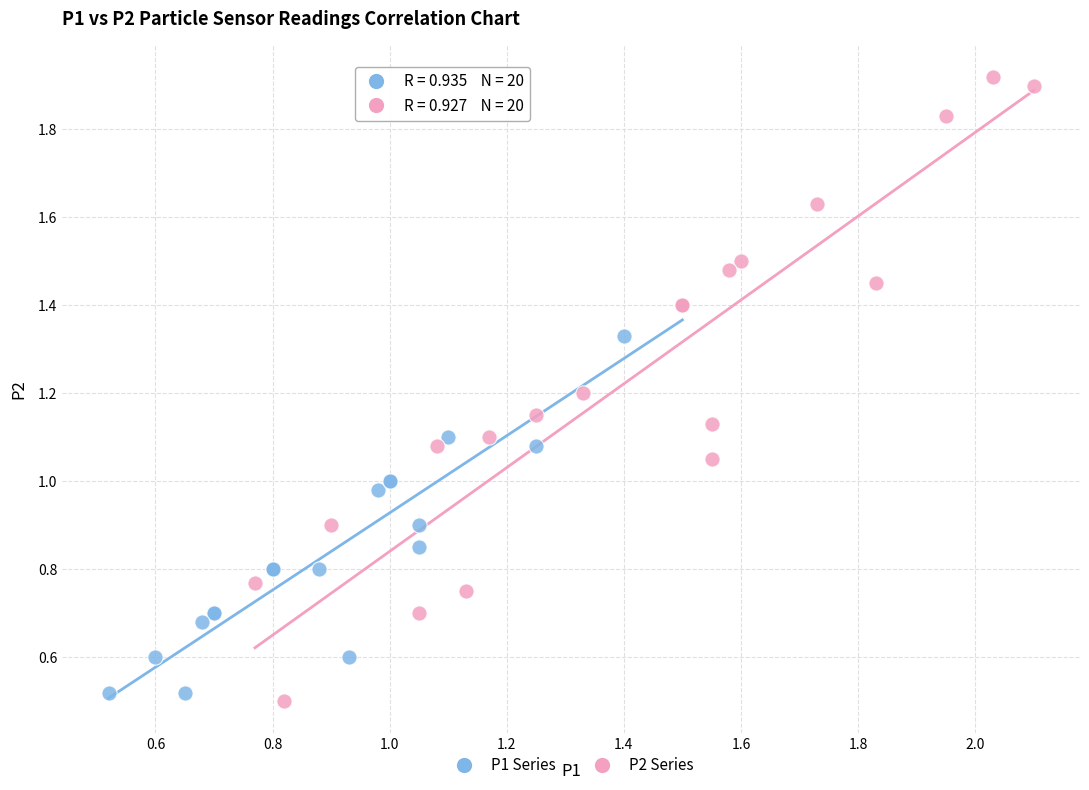

Which series has the widest spread of Y values?

P2 Series